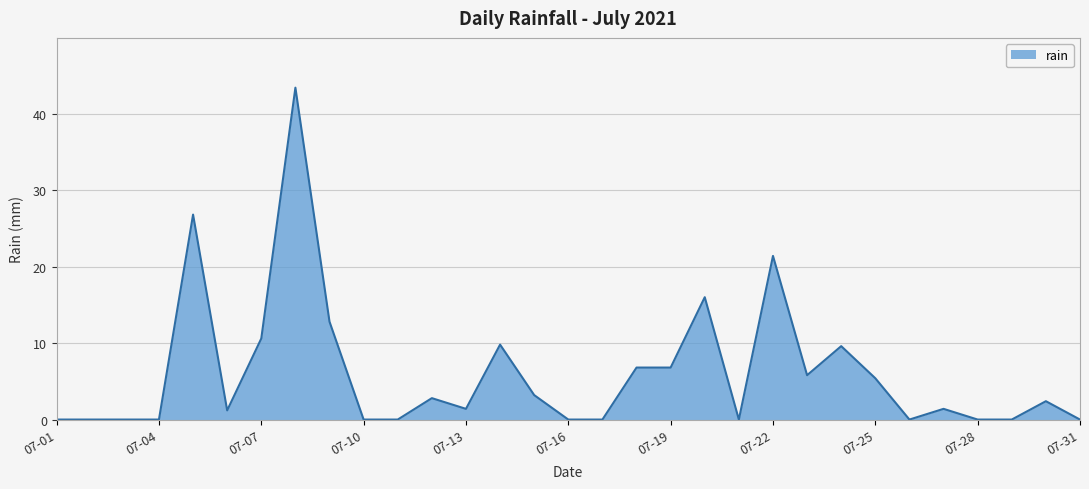

What is the maximum value shown in the chart?

43.4